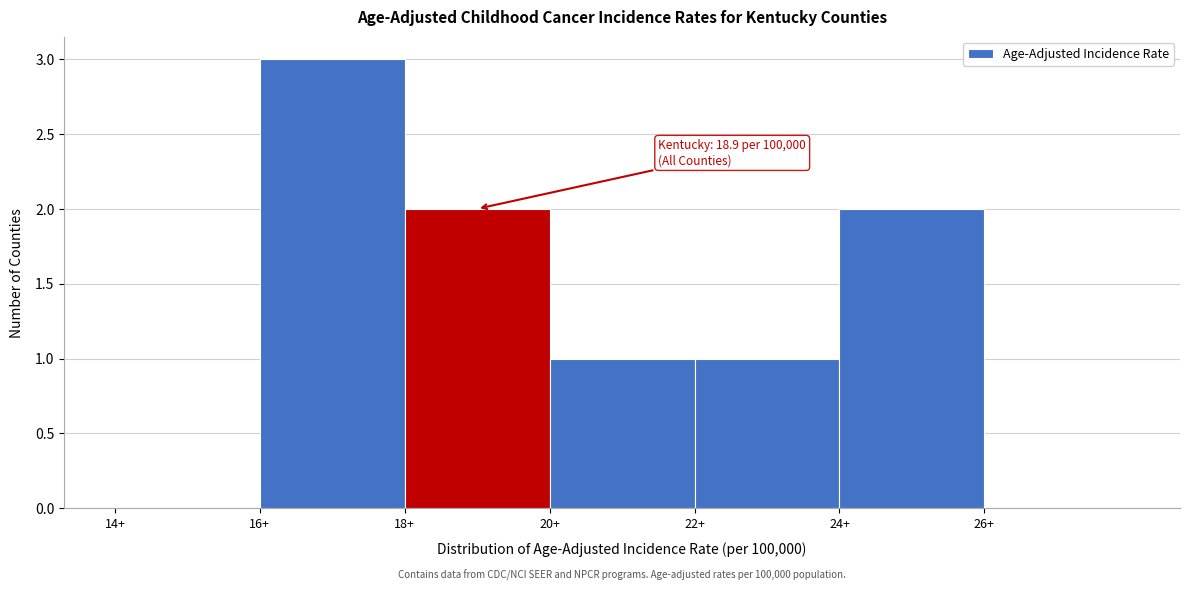

Over which range of the x-axis is the bar tallest?

16 to 18